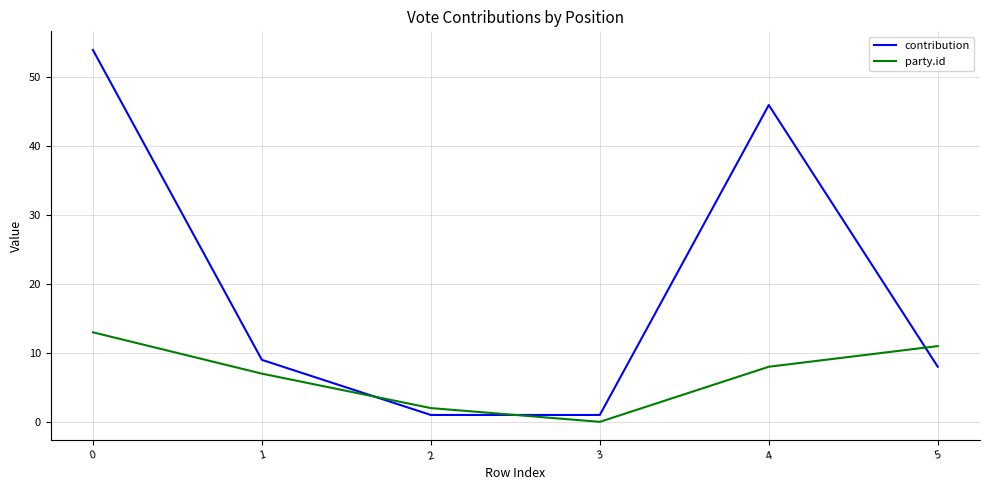

Reading left to right, what are all the values shown in this chart?

contribution: 0=54	1=9	2=1	3=1	4=46	5=8
party.id: 0=13	1=7	2=2	3=0	4=8	5=11